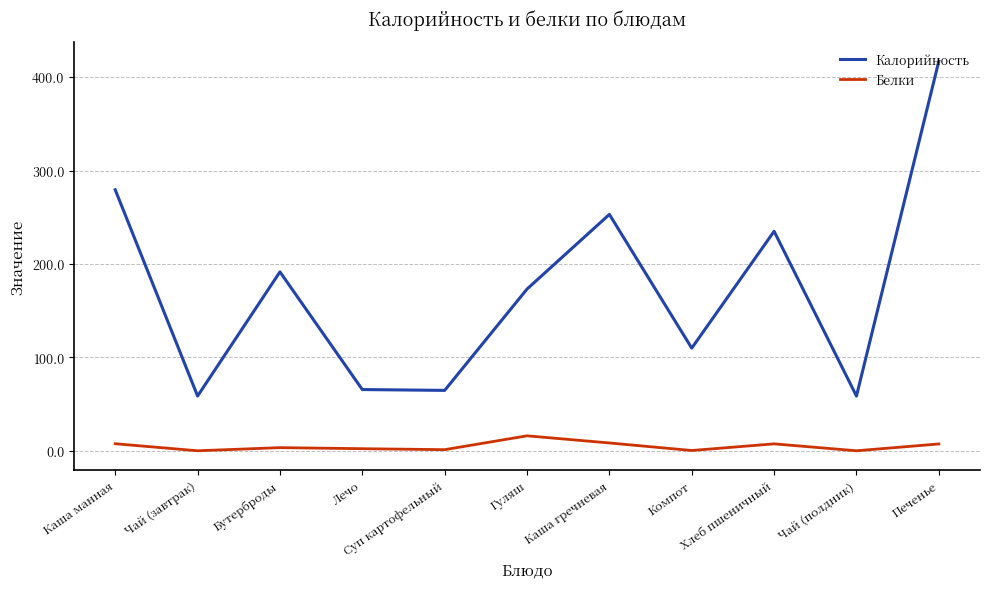

True or false: Калорийность has a value of 43.8 at Компот.

False